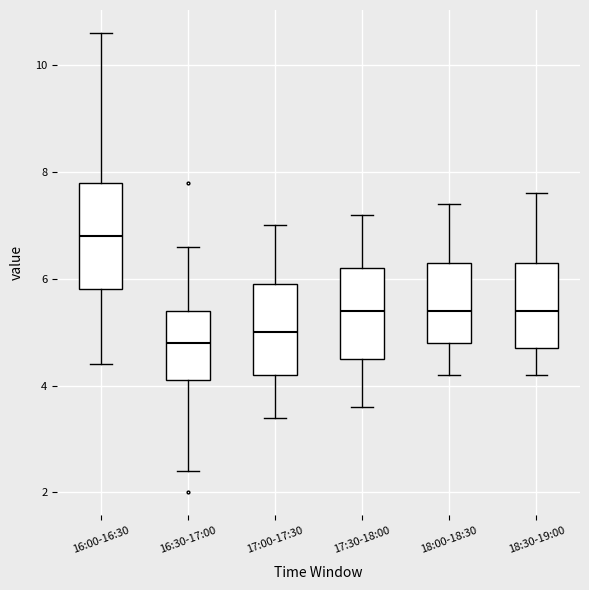

Where is the lower edge of the box for 18:30-19:00 on the y-axis? The values are not printed on the chart, so give them approximately, as read against the axis.

4.8